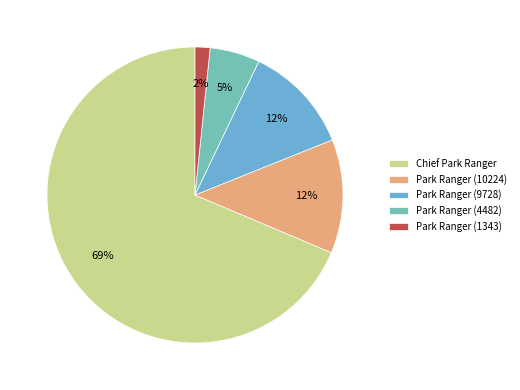

What percentage is the Park Ranger (10224) slice, to the nearest percent?

12%